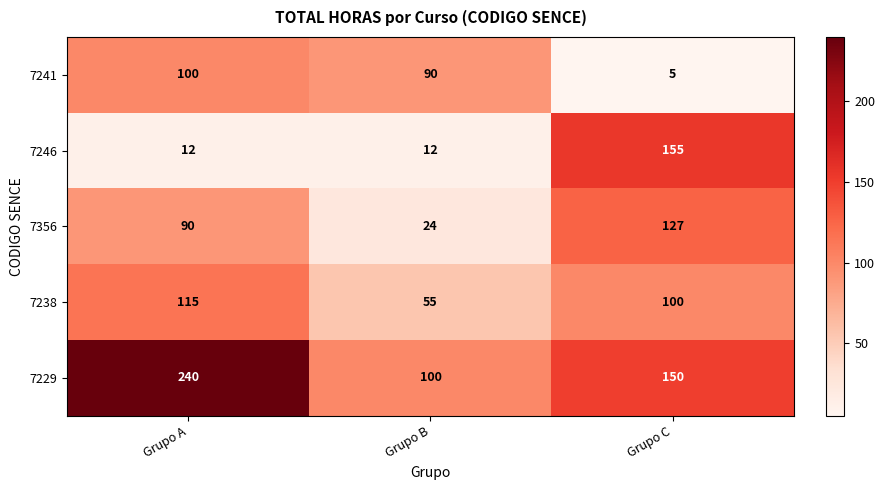

Which series has the largest range (max minus min)?

7246